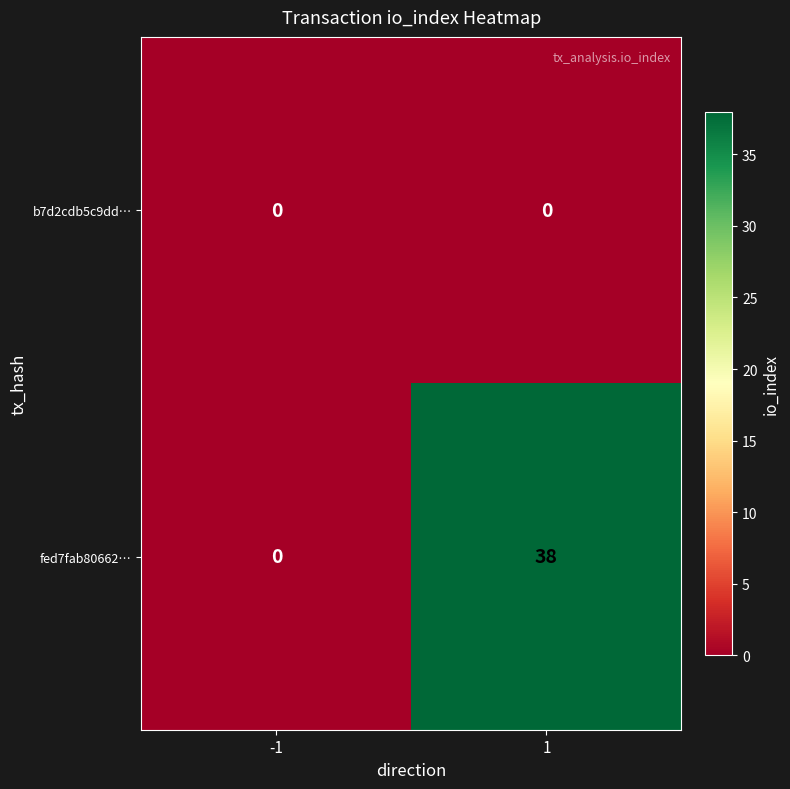

List the series in order of their overall mean, highest first.

fed7fab80662…, b7d2cdb5c9dd…